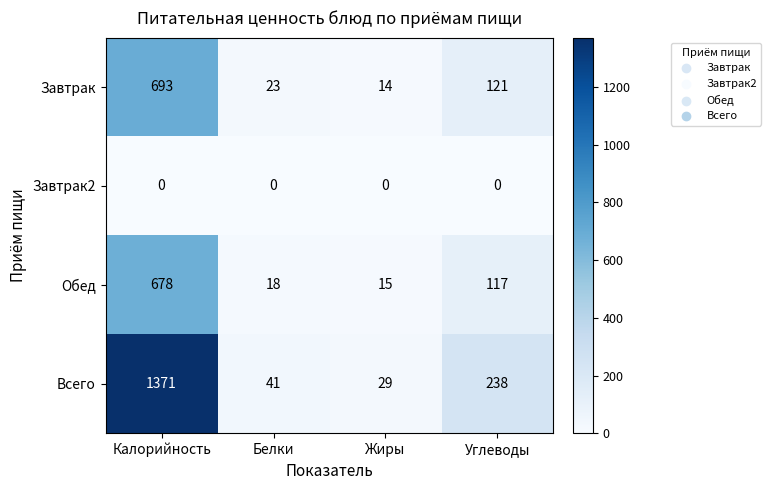

Reading left to right, what are all the values shown in this chart?

Завтрак: 693	23	14	121
Завтрак2: 0	0	0	0
Обед: 678	18	15	117
Всего: 1371	41	29	238